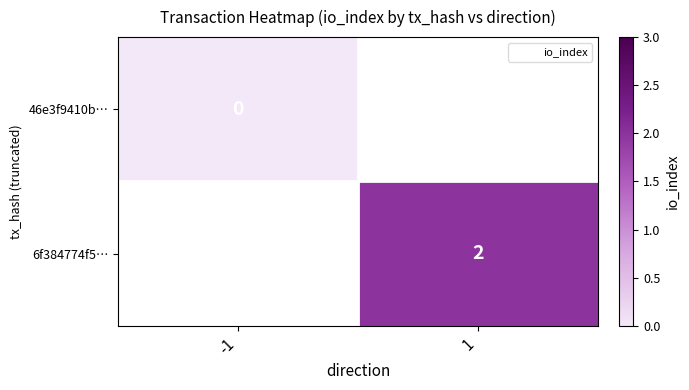

True or false: 6f384774f5… has a value of 2.0 at 1.

True